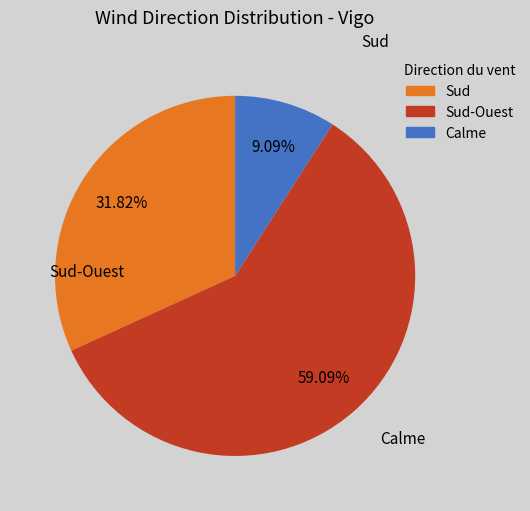

Is there any slice that represents more than half of the pie?

Yes